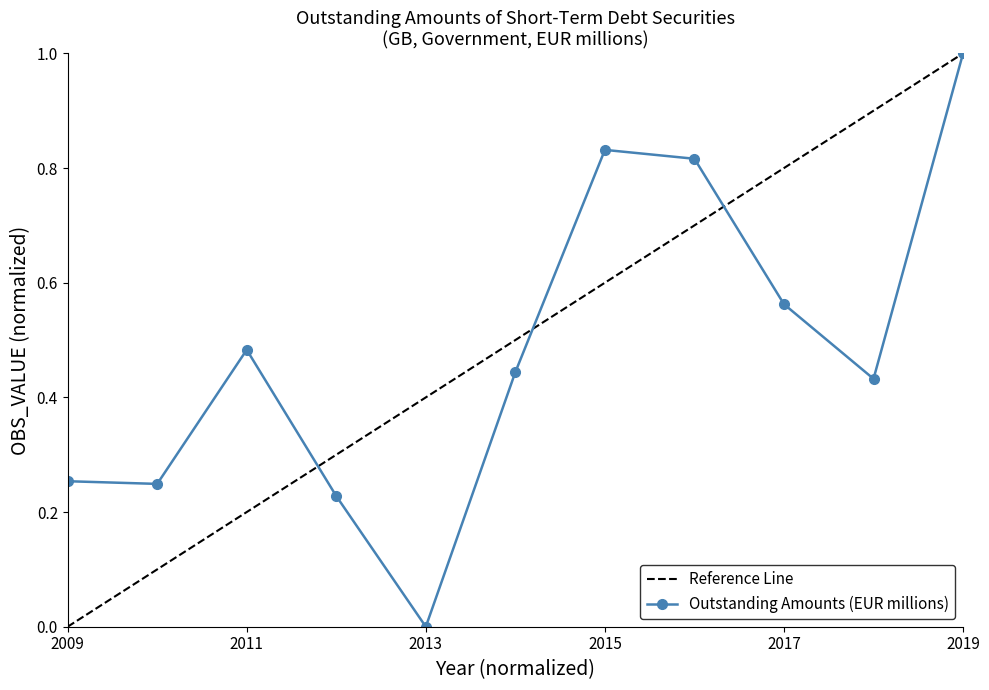

What is the average value?

0.5